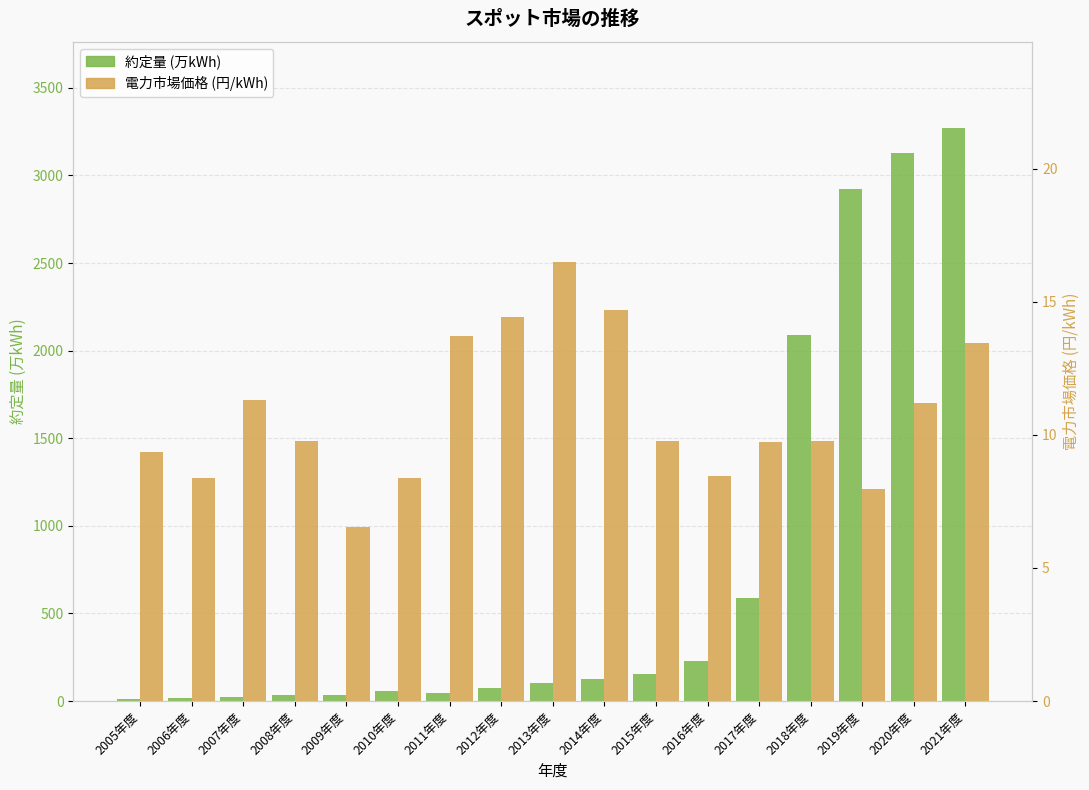

Rank the categories by 電力市場価格 value from highest to lowest.

2013年度, 2014年度, 2012年度, 2011年度, 2021年度, 2007年度, 2020年度, 2015年度, 2008年度, 2018年度, 2017年度, 2005年度, 2016年度, 2010年度, 2006年度, 2019年度, 2009年度